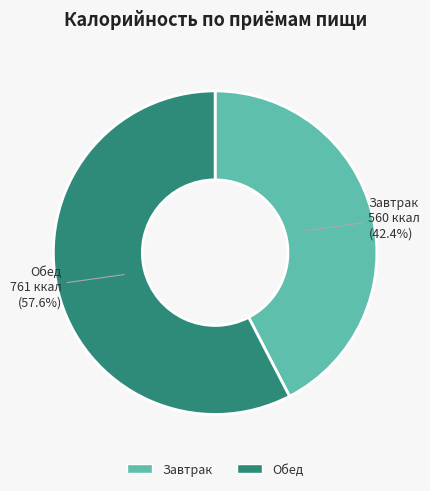

To the nearest percent, what is the average slice percentage?

50%